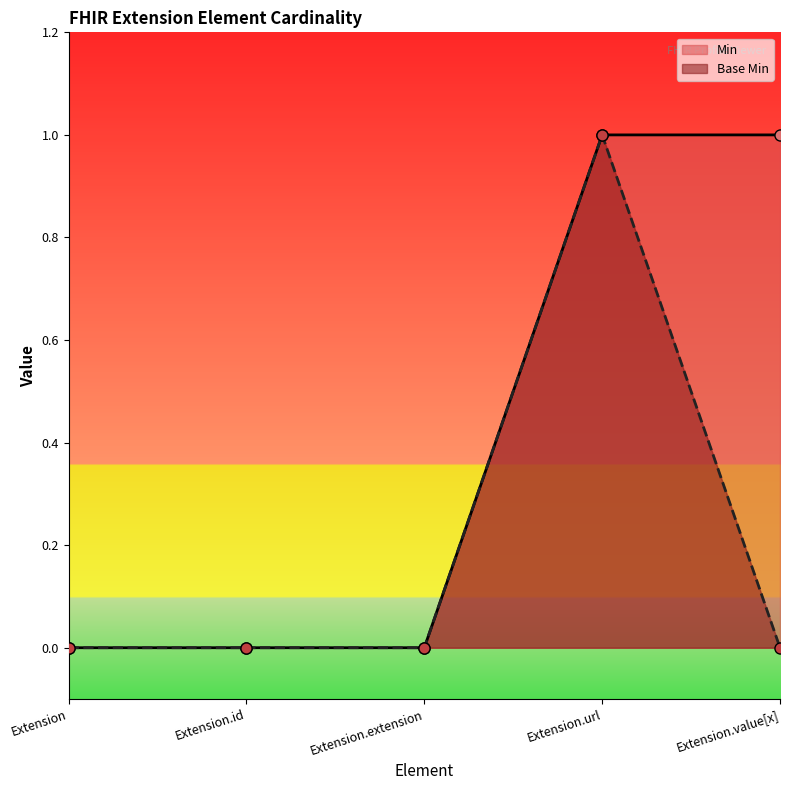

What is the sum of all Base Min values?

1